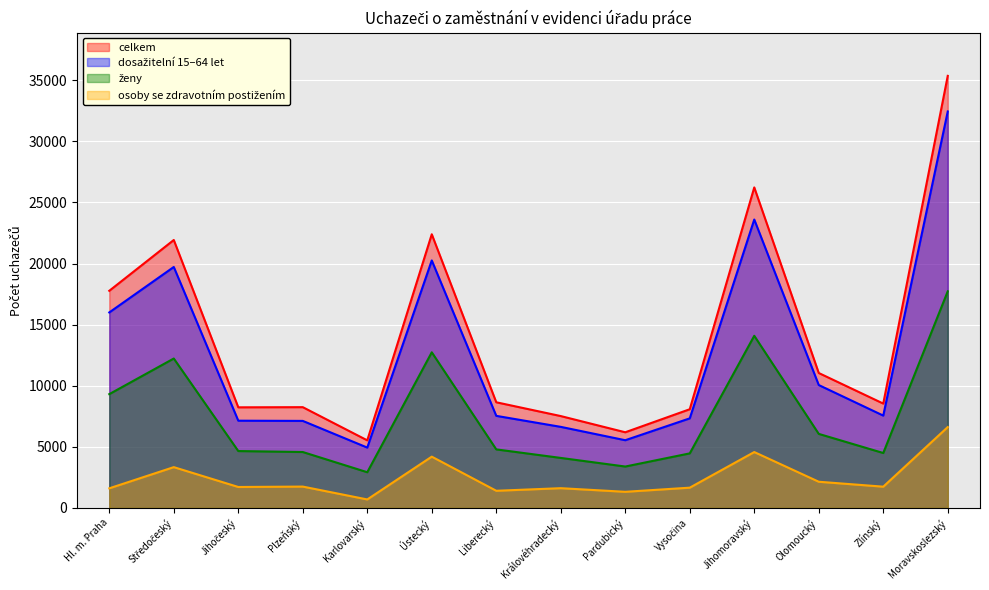

The value of ženy at Jihočeský is 4655. True or false?

True